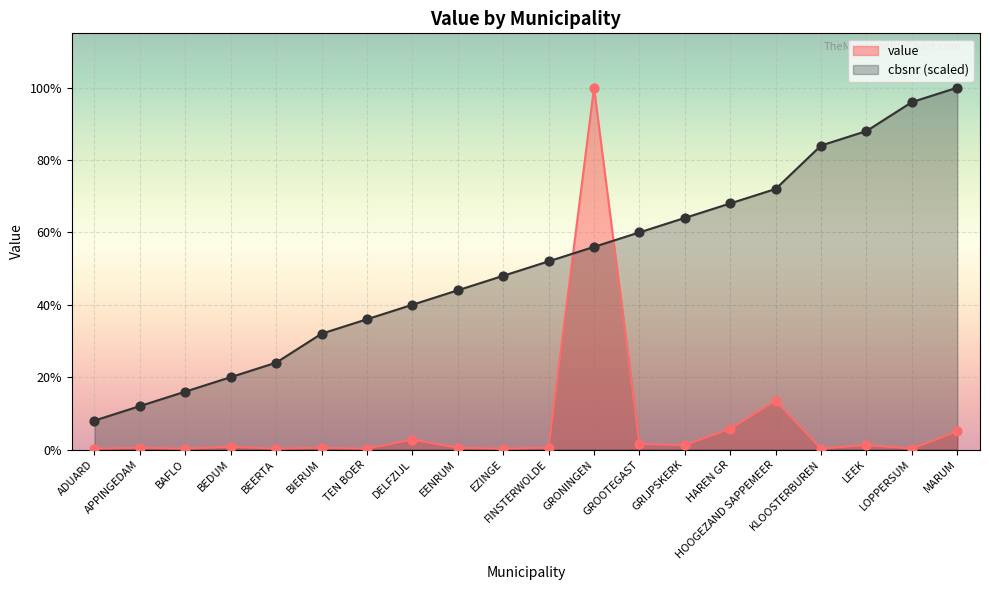

At which category is the sum across all series the highest?

GRONINGEN